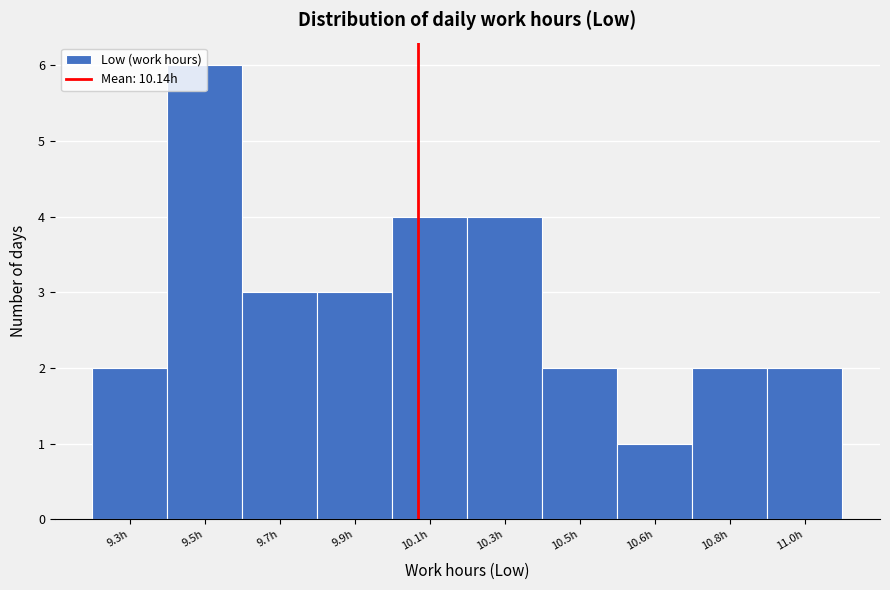

What is the greatest value displayed?

6